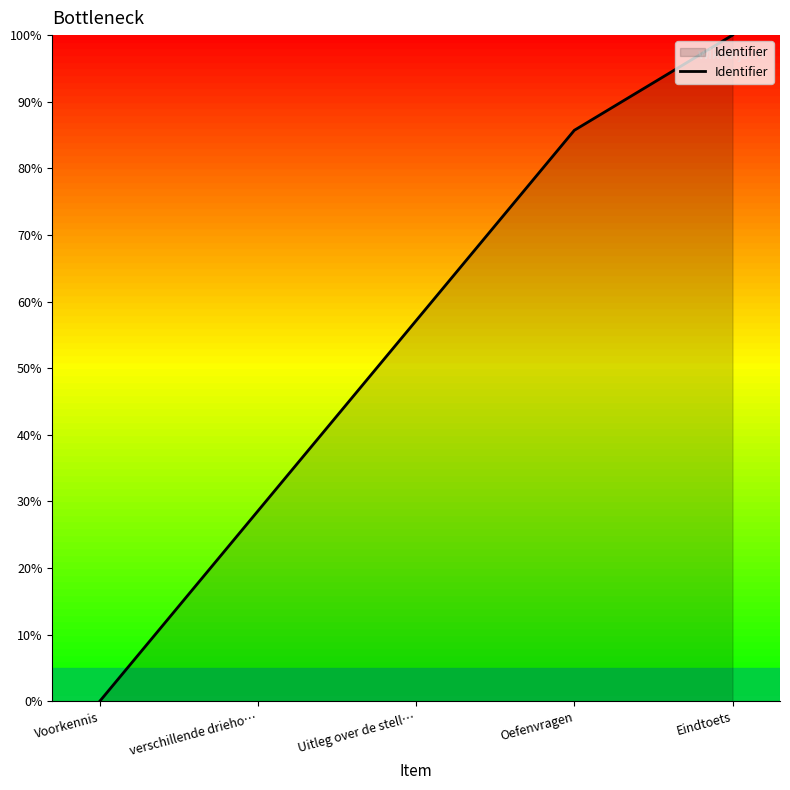

Rank the categories by value from lowest to highest.

Voorkennis, verschillende drieho…, Uitleg over de stell…, Oefenvragen, Eindtoets